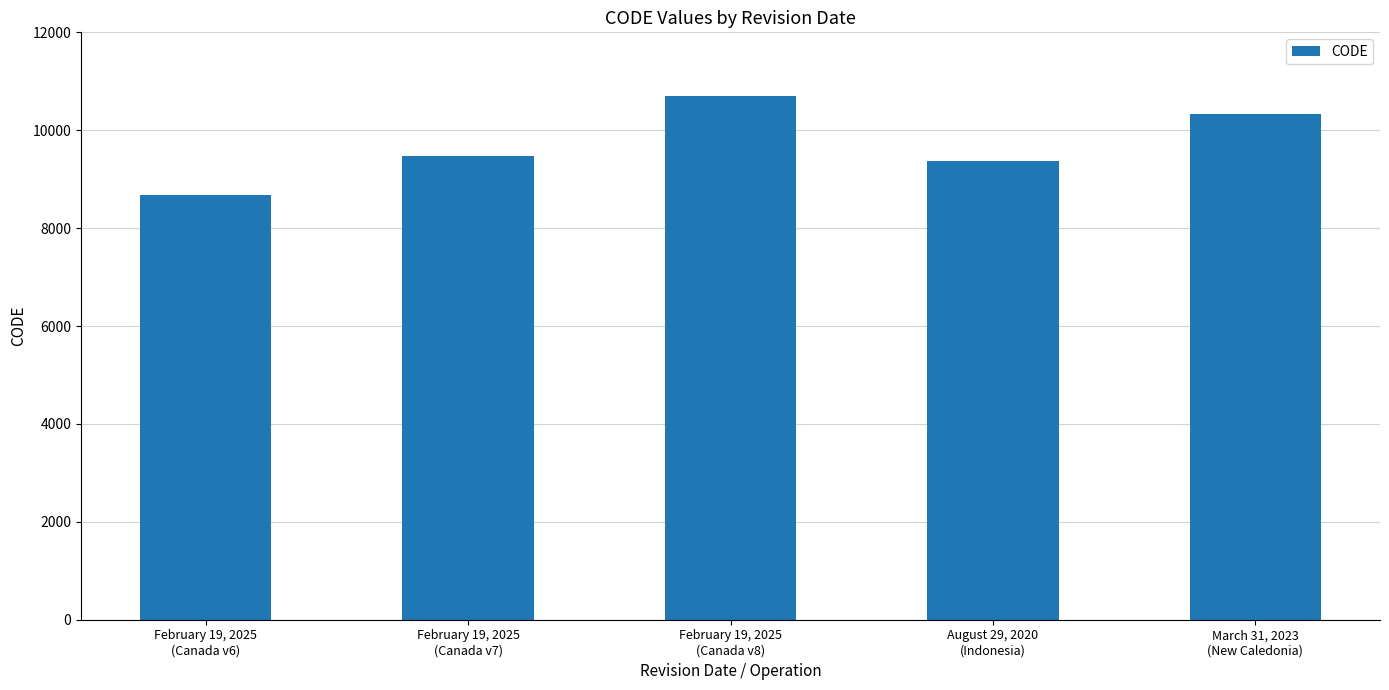

Which label corresponds to the largest value in the chart?

February 19, 2025
(Canada v8)